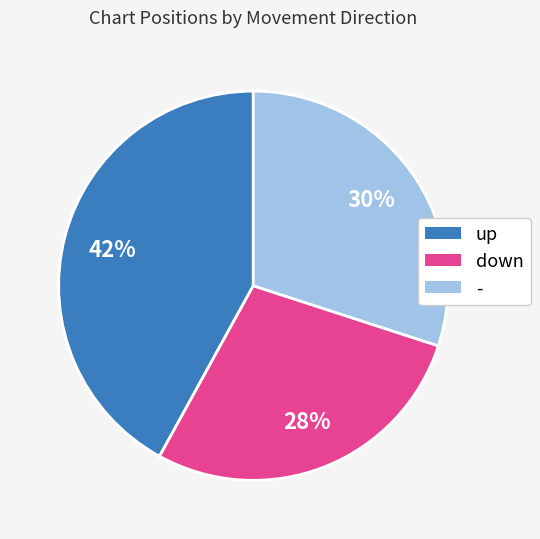

Is down the majority of the pie?

No